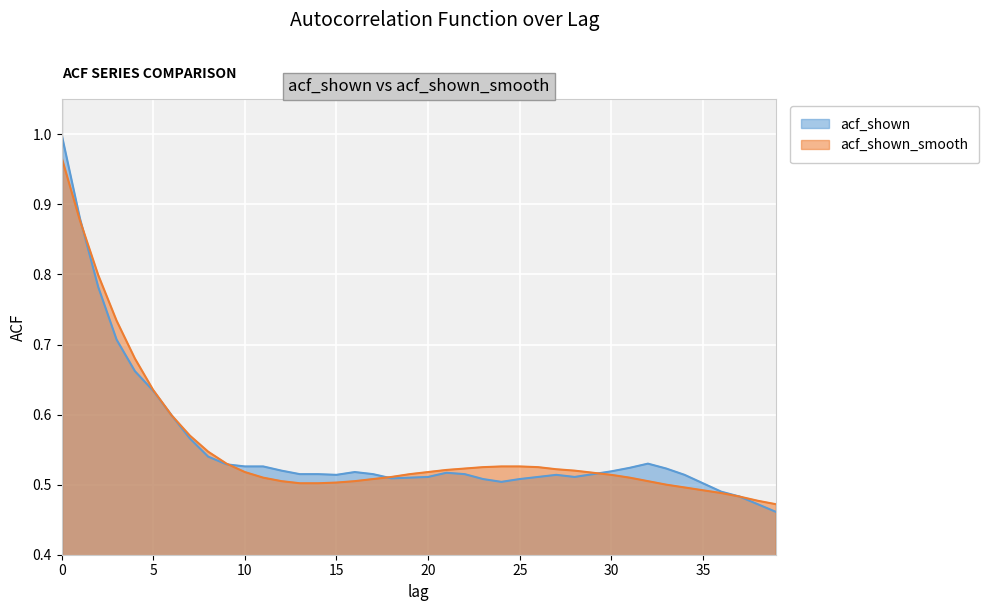

The acf_shown_smooth series shows 0.1 at 18. True or false?

False